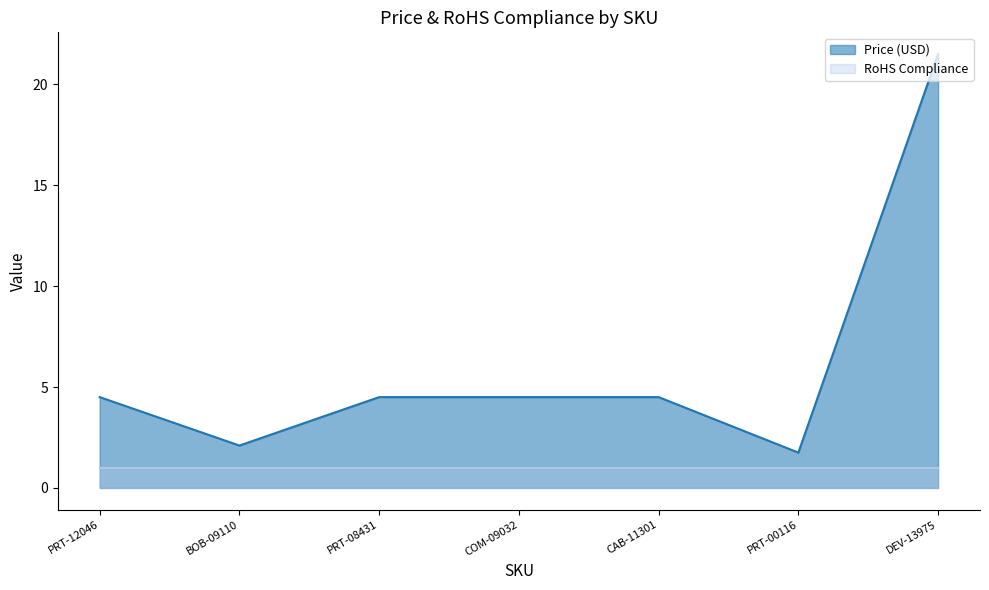

What is the average value?

6.2